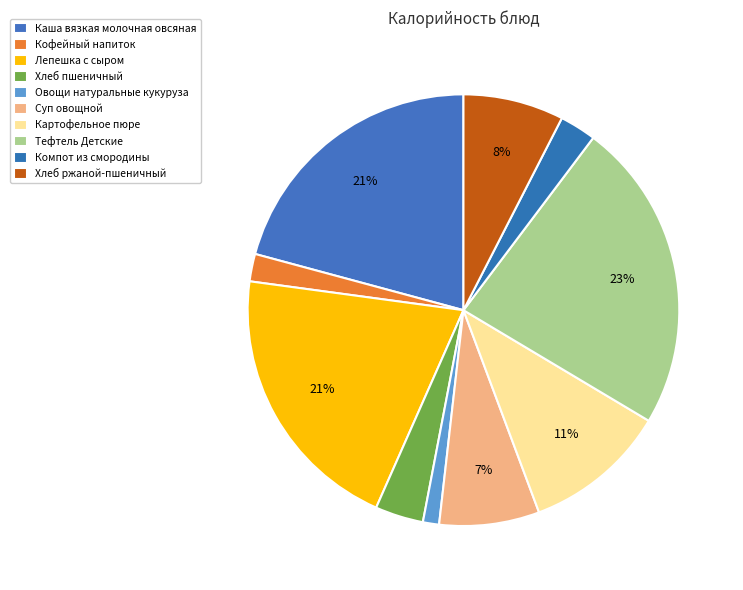

To the nearest percent, what portion does Суп овощной represent?

7%